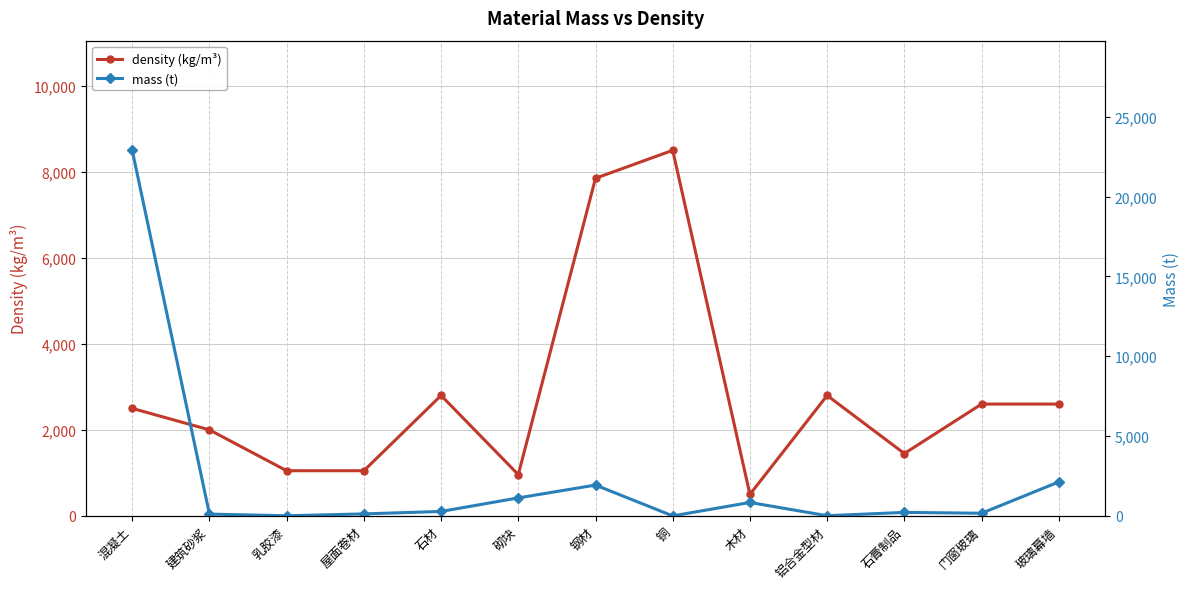

Reading left to right, transcribe all the data shown in this chart.

density (kg/m³): 混凝土=2500.0	建筑砂浆=2000.0	乳胶漆=1050.0	屋面卷材=1050.0	石材=2800.0	砌块=960.0	钢材=7850.0	铜=8500.0	木材=500.0	铝合金型材=2800.0	石膏制品=1450.0	门窗玻璃=2600.0	玻璃幕墙=2600.0
mass (t): 混凝土=22891.4	建筑砂浆=112.1	乳胶漆=7.9	屋面卷材=124.7	石材=278.1	砌块=1126.5	钢材=1930.0	铜=0.1	木材=840.9	铝合金型材=10.9	石膏制品=219.4	门窗玻璃=165.7	玻璃幕墙=2126.8